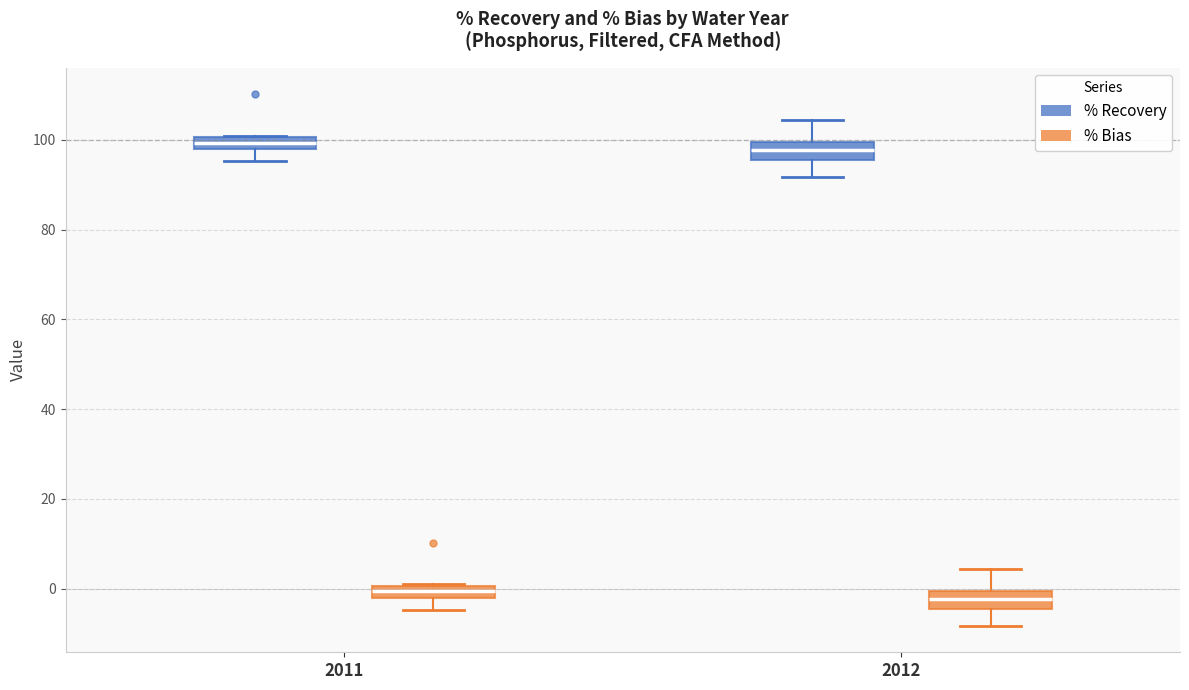

Where is the lower edge of the box for 2012 (% Bias) on the y-axis? The values are not printed on the chart, so give them approximately, as read against the axis.

-4